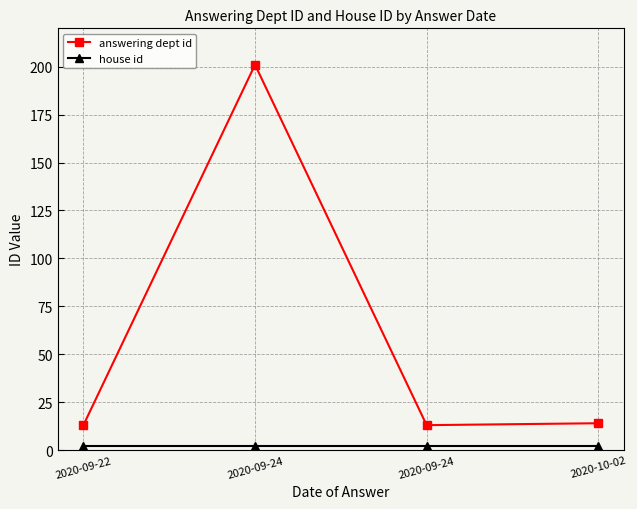

Does the chart have visible grid lines?

Yes